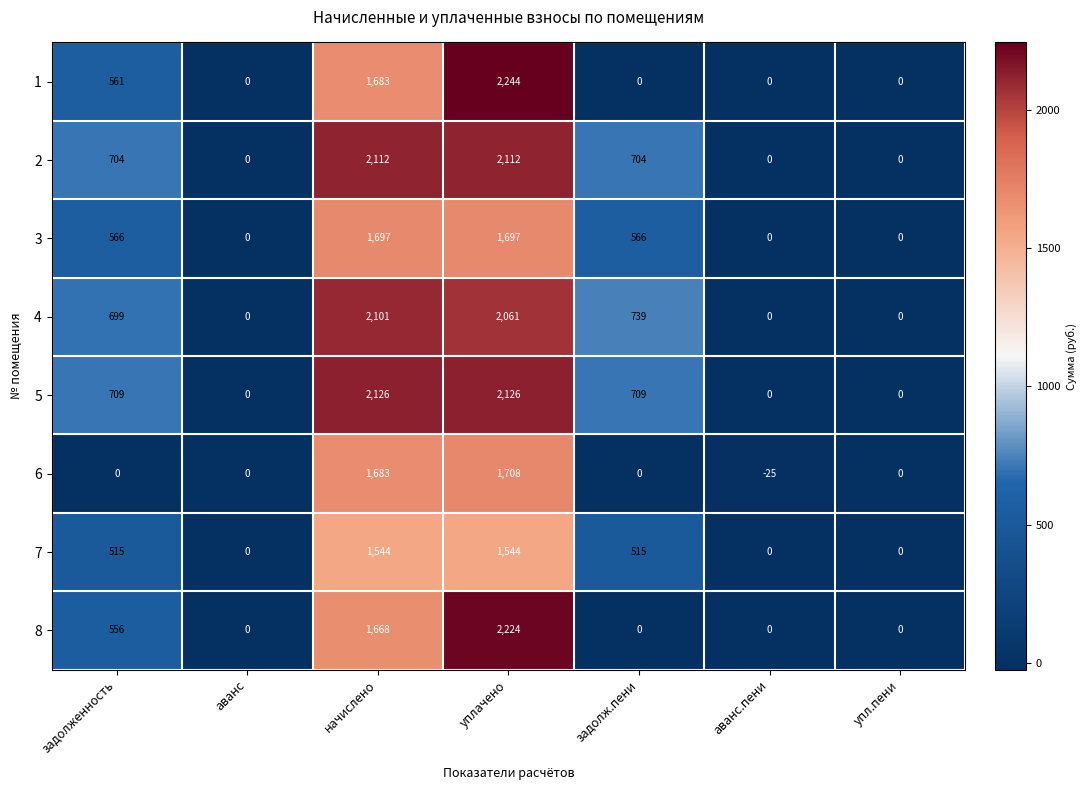

Which series has the widest spread of values?

1